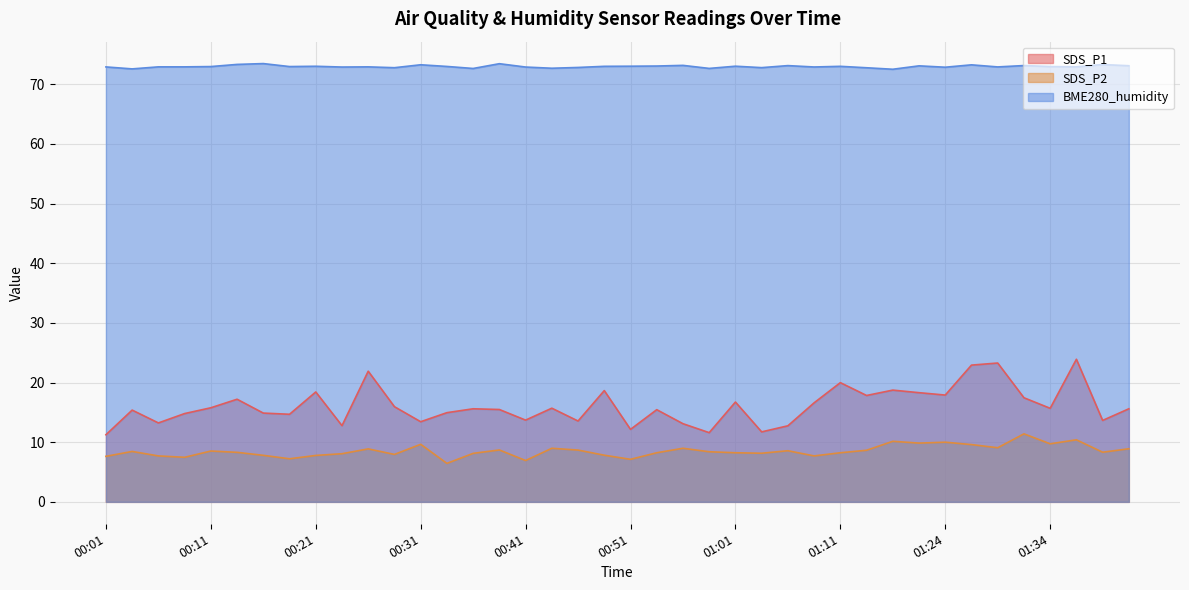

List the labels in order of SDS_P2 value, smallest first.

00:34, 00:41, 00:51, 00:19, 00:09, 00:01, 00:06, 01:08, 00:21, 00:16, 00:48, 00:29, 00:24, 00:36, 01:03, 00:53, 01:01, 01:11, 00:14, 01:39, 00:58, 00:04, 00:11, 01:06, 01:16, 00:46, 00:39, 00:26, 01:41, 00:44, 00:56, 01:29, 01:26, 00:31, 01:34, 01:21, 01:24, 01:19, 01:36, 01:31